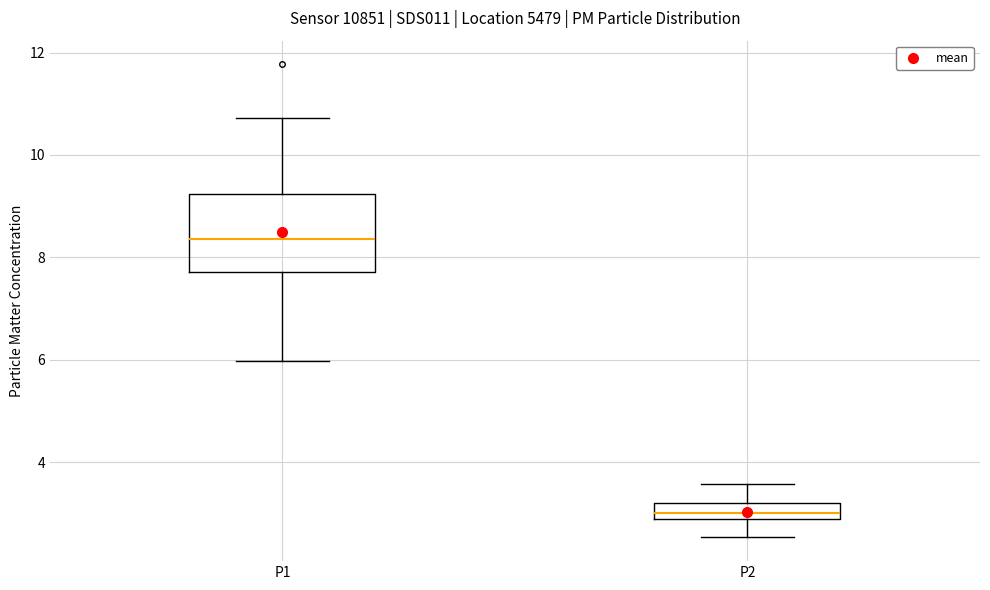

Reading left to right, transcribe this box plot: for each box, give where its median line is, the range the box spans, and where its two whiskers end, as read against the y-axis. The values are not printed on the chart, so give them approximately, as read against the axis.

P1: median 8.4, box 7.8 to 9.2, whiskers 6.0 to 10.8
P2: median 3.0, box 2.8 to 3.2, whiskers 2.6 to 3.6